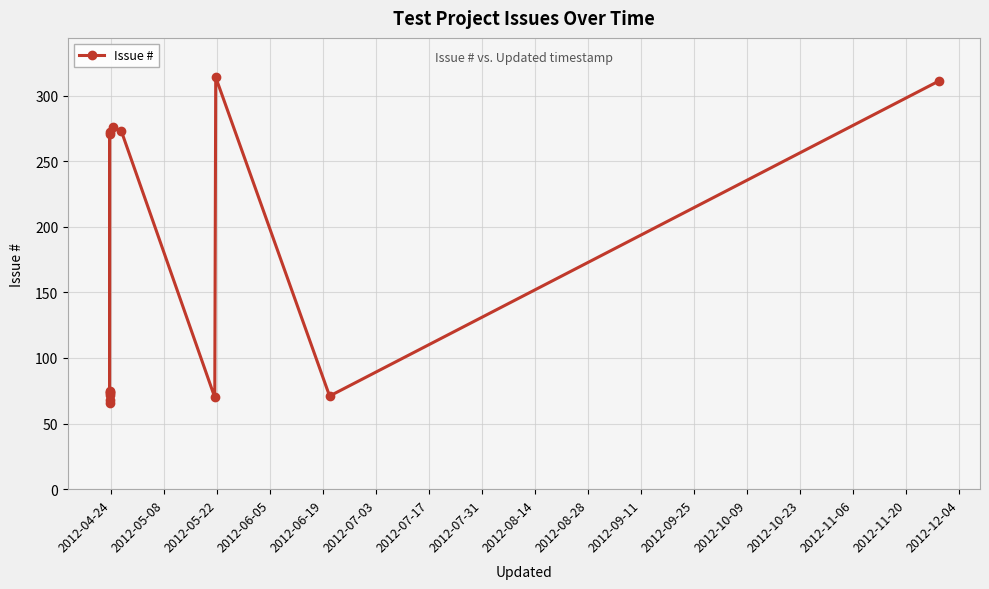

What is the ratio of the value at 2012-07-17 to the value at 2012-06-05?

1.0